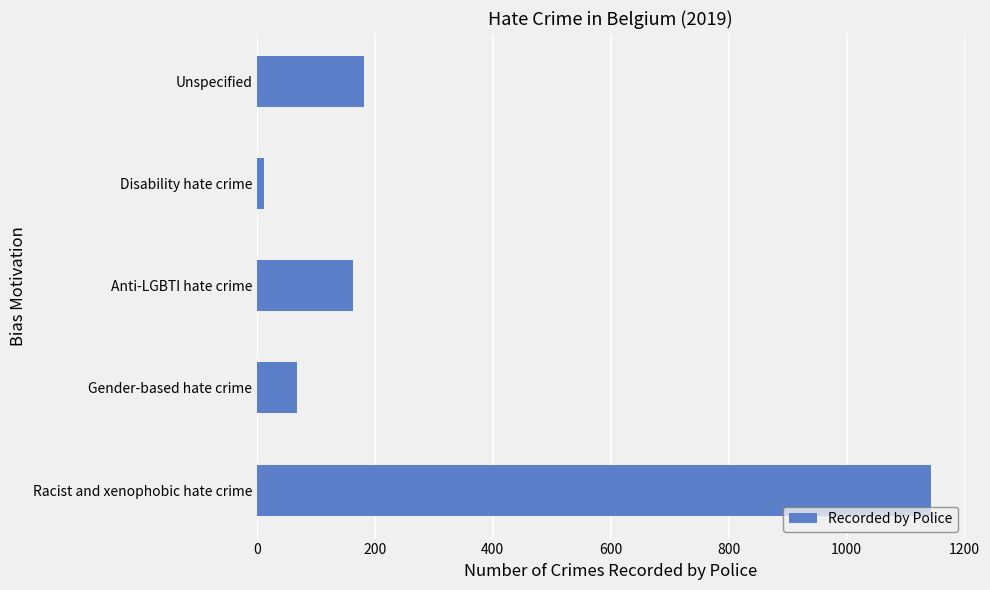

Rank the categories by value from lowest to highest.

Disability hate crime, Gender-based hate crime, Anti-LGBTI hate crime, Unspecified, Racist and xenophobic hate crime